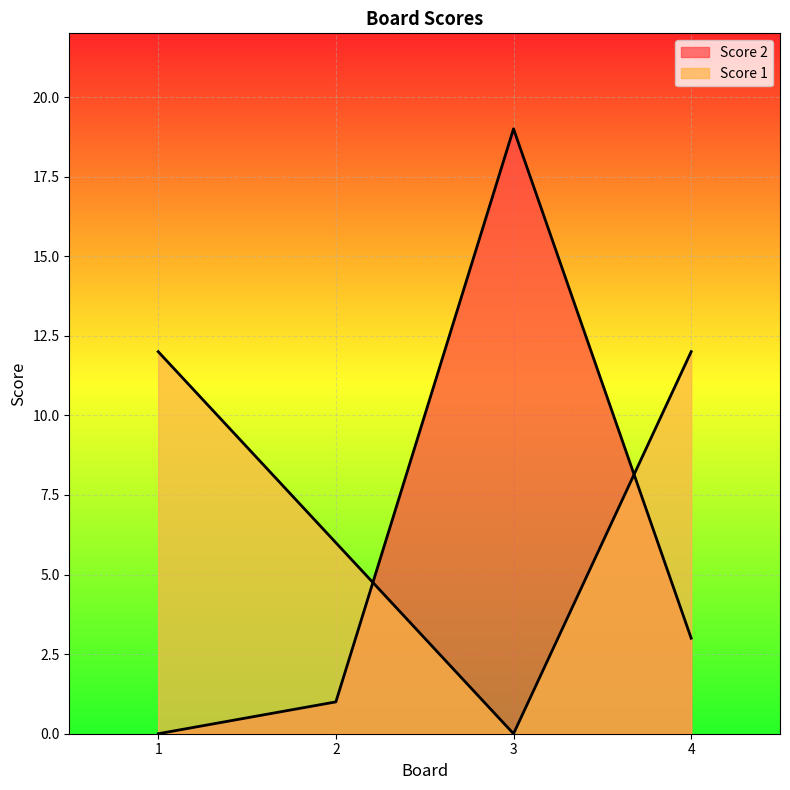

Which series has the largest total across all categories?

Score 1